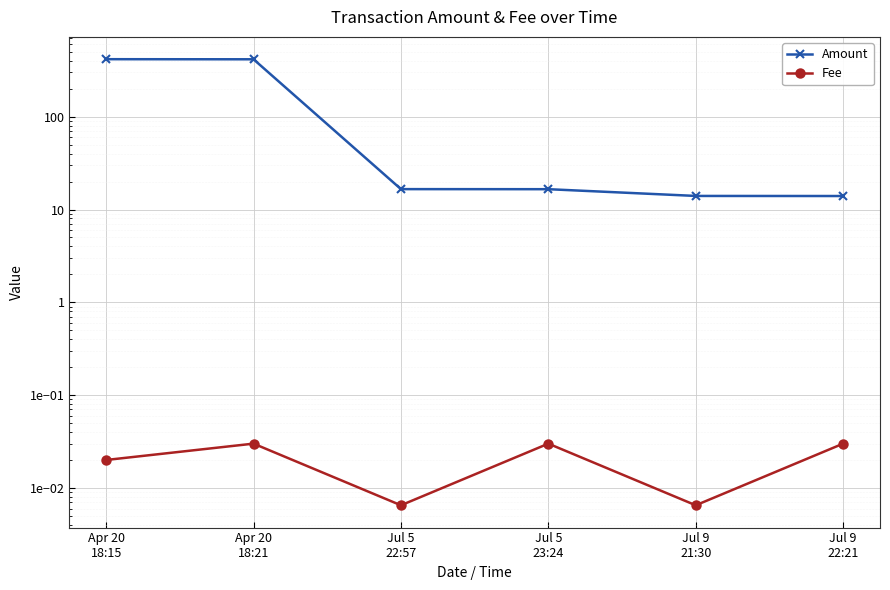

What is the label of the 2nd point from the left?

Apr 20
18:21